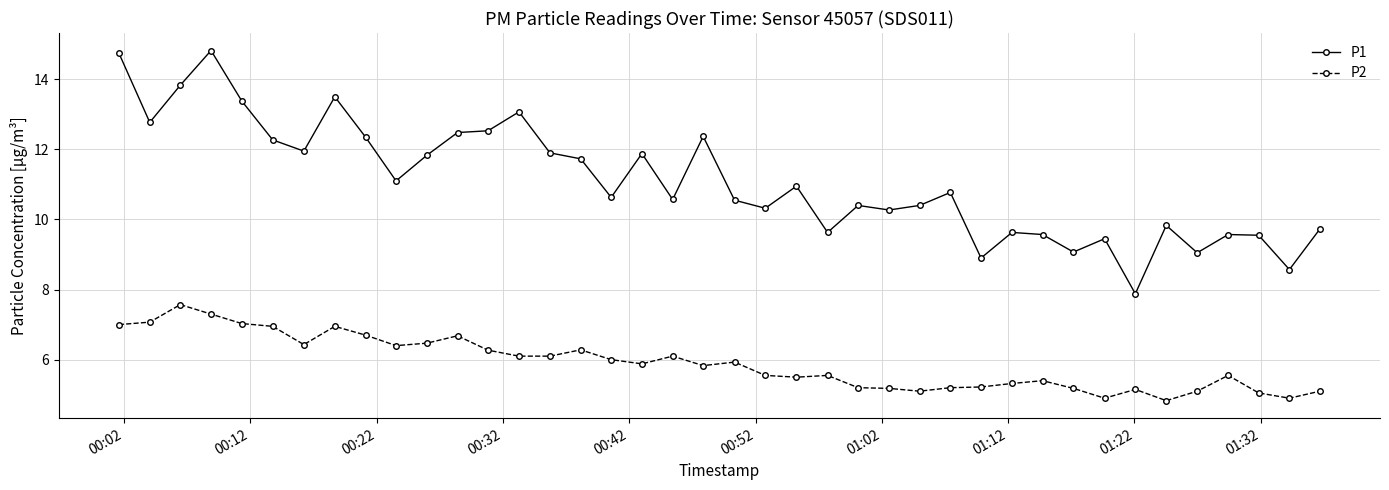

What is the minimum value for P1?

7.9